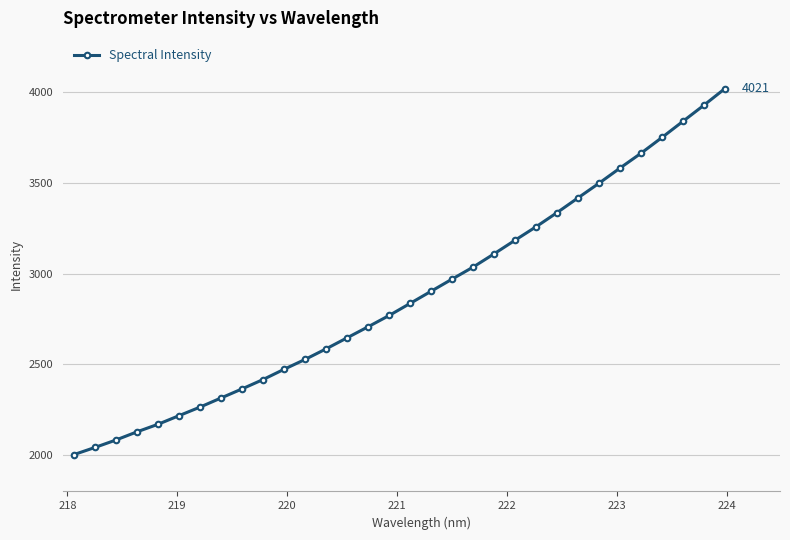

What is the minimum value shown in the chart?

2003.1